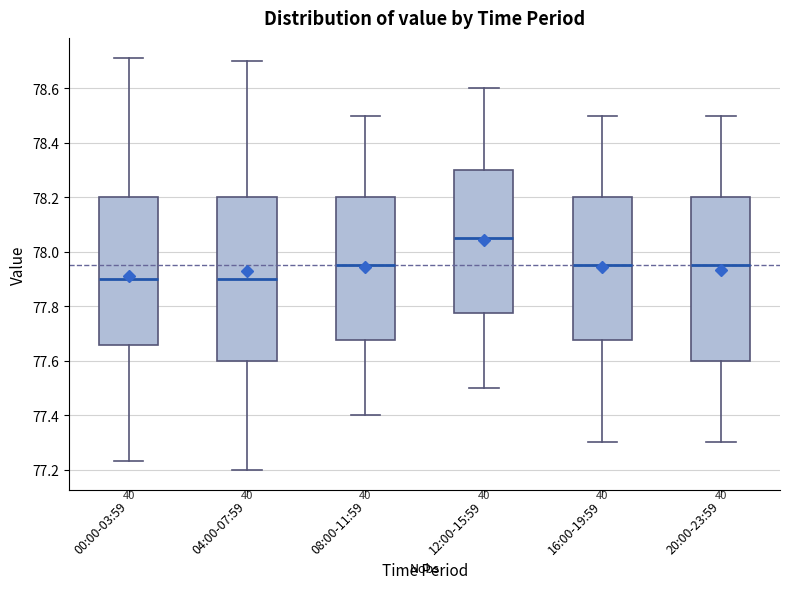

Where does the upper whisker of the box for 08:00-11:59 end on the y-axis? The values are not printed on the chart, so give them approximately, as read against the axis.

78.50